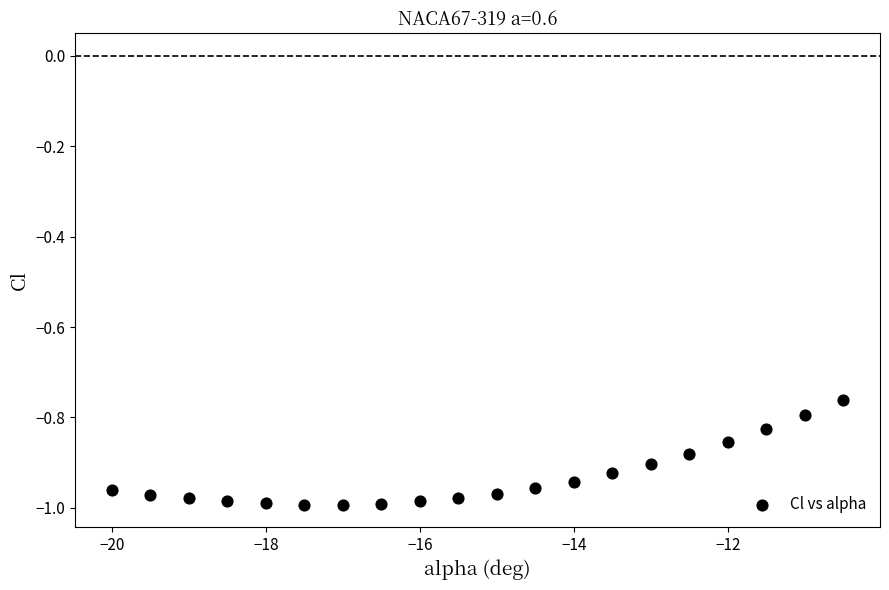

What is the range of X values (max minus min)?

9.5